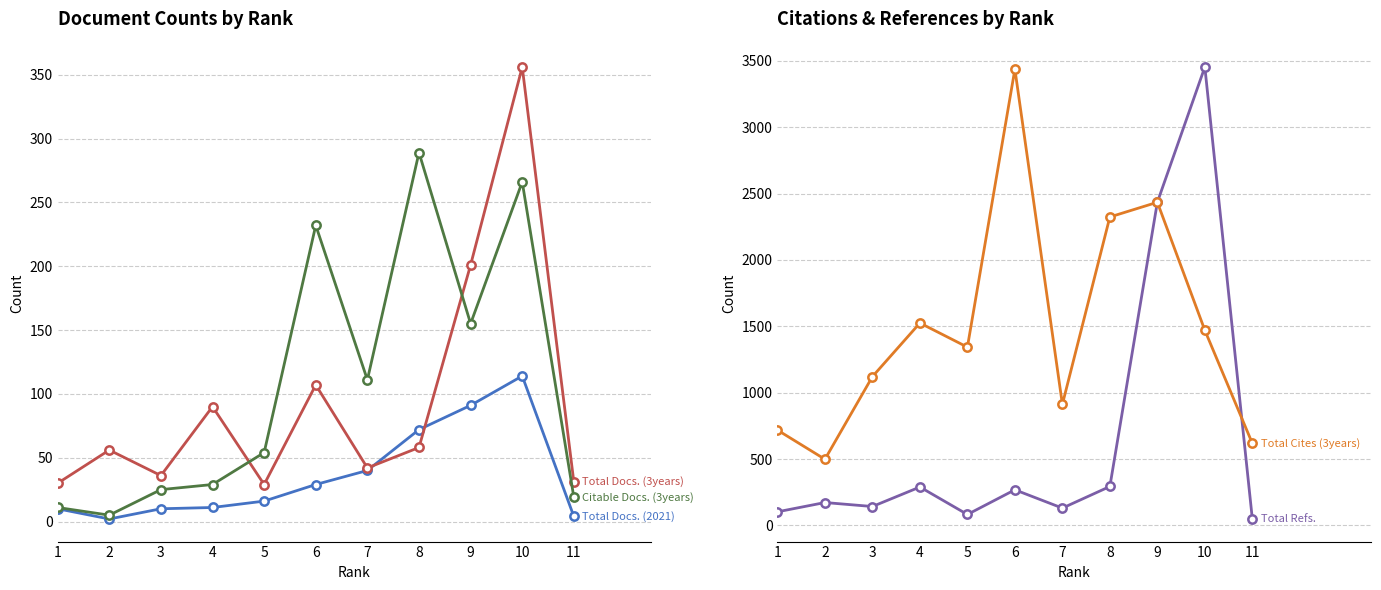

What is the total value across all series at 8?

3036